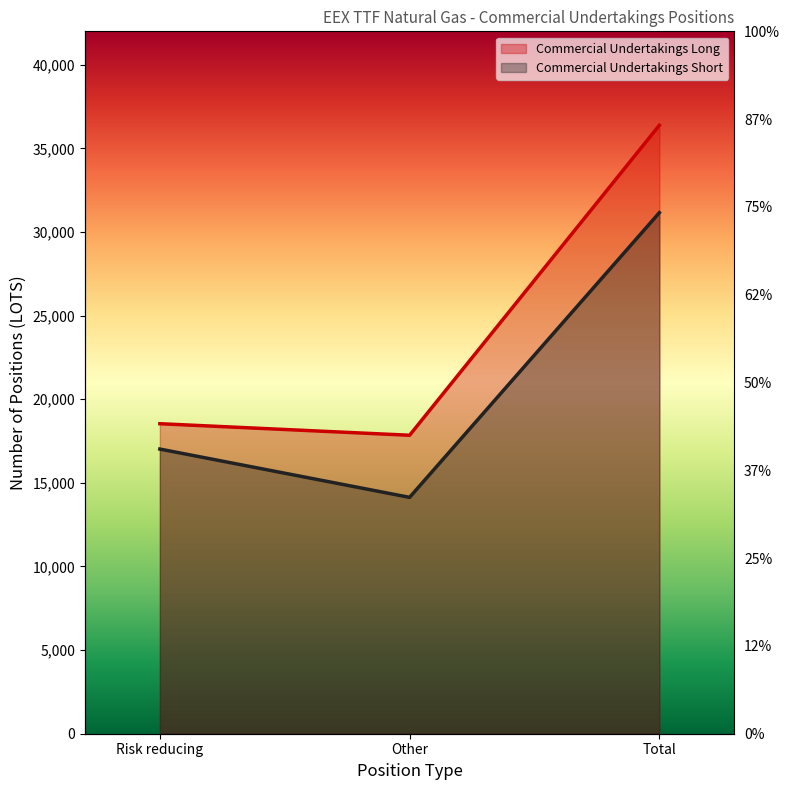

Where is Commercial Undertakings Long nearest to the value 27115?

Risk reducing